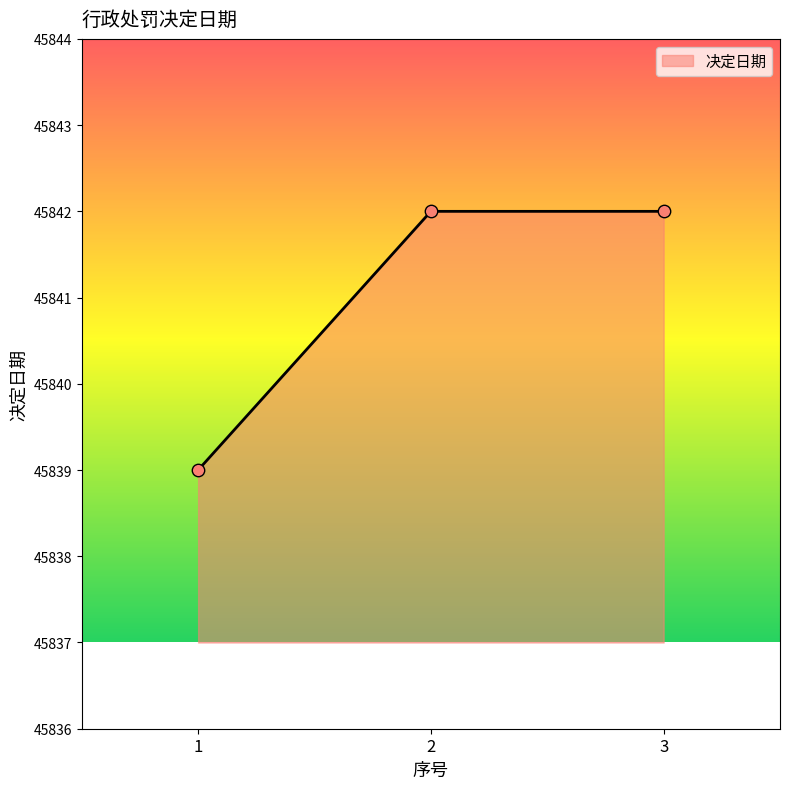

Approximately how many times larger is the value at 1 compared to 2?

1.0